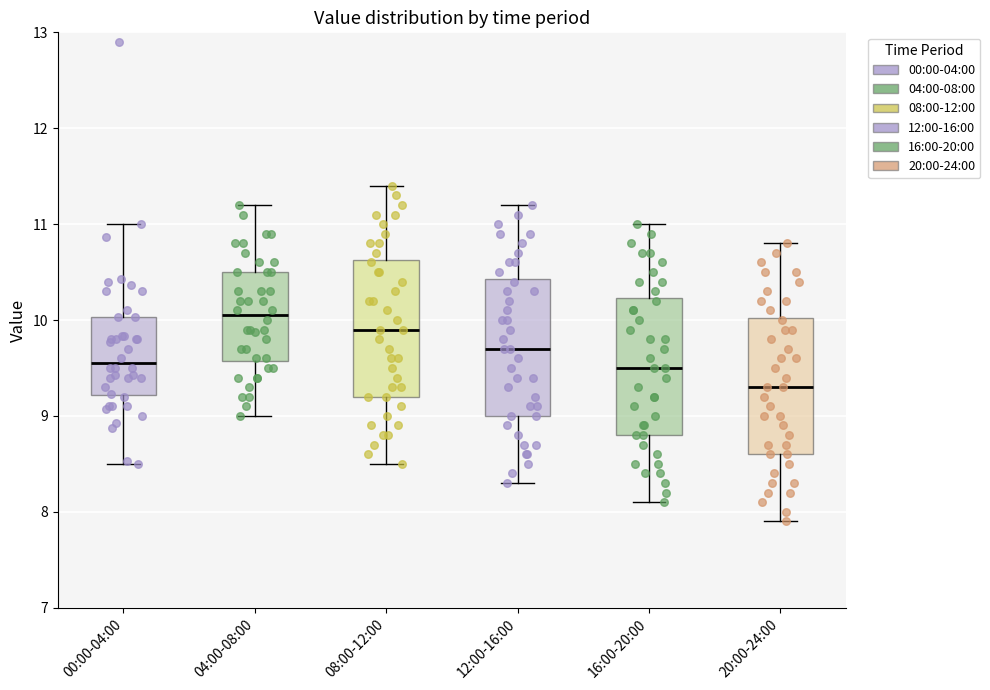

Reading left to right, read every box against the y-axis: the position of its median line, the range the box covers, and the ends of its whiskers. The values are not printed on the chart, so give them approximately, as read against the axis.

00:00-04:00: median 9.6, box 9.2 to 10.0, whiskers 8.5 to 11.0
04:00-08:00: median 10.1, box 9.6 to 10.5, whiskers 9.0 to 11.2
08:00-12:00: median 9.9, box 9.2 to 10.6, whiskers 8.5 to 11.4
12:00-16:00: median 9.7, box 9.0 to 10.4, whiskers 8.3 to 11.2
16:00-20:00: median 9.5, box 8.8 to 10.2, whiskers 8.1 to 11.0
20:00-24:00: median 9.3, box 8.6 to 10.0, whiskers 7.9 to 10.8